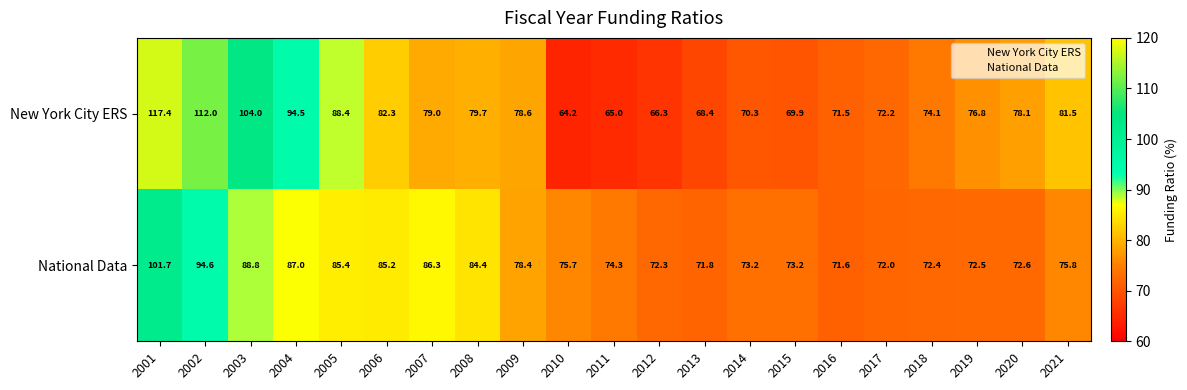

What is the smallest value displayed?

64.2